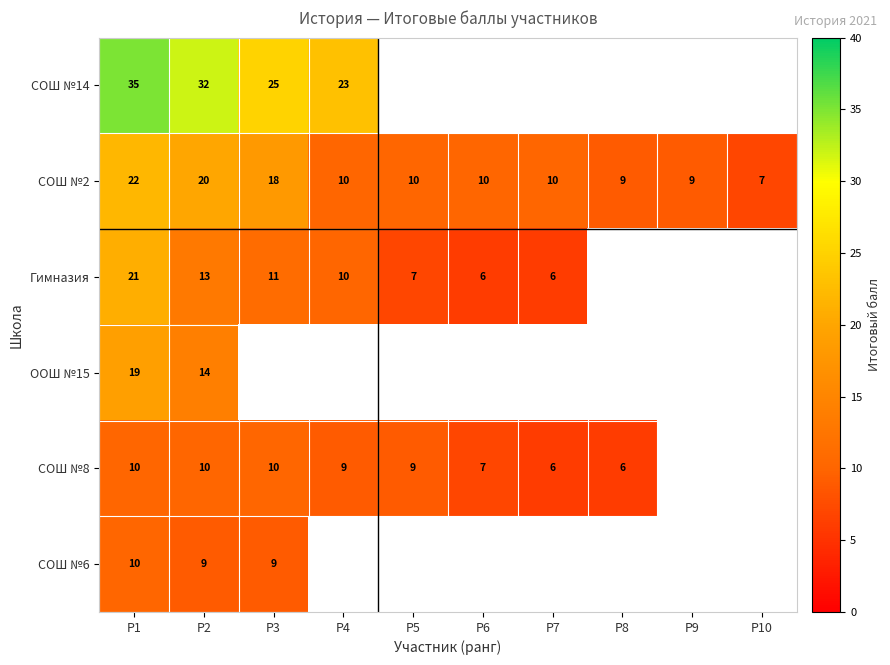

Is the value of СОШ №2 at P6 greater than the value of Гимназия at P7?

Yes